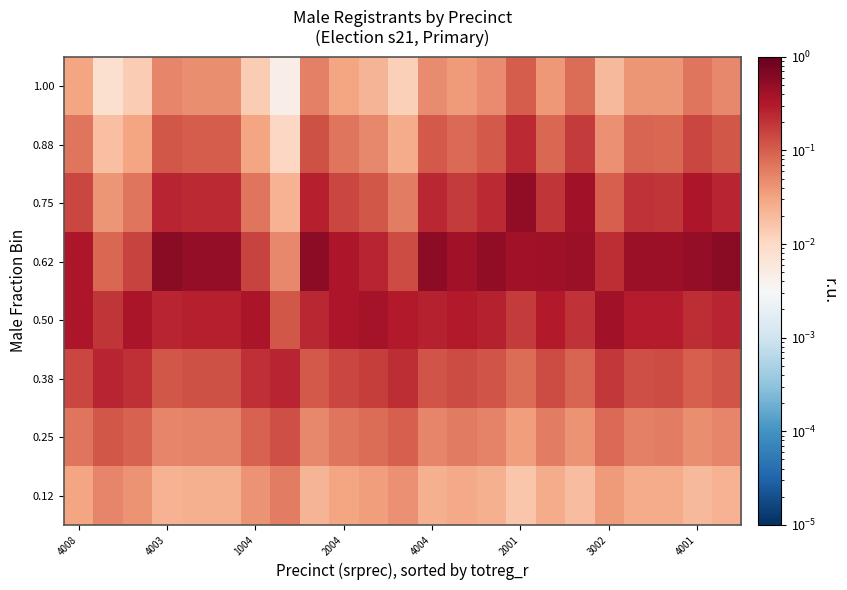

Rank the series by their maximum value, from lowest to highest.

0.12, 1.00, 0.25, 0.88, 0.38, 0.50, 0.75, 0.62